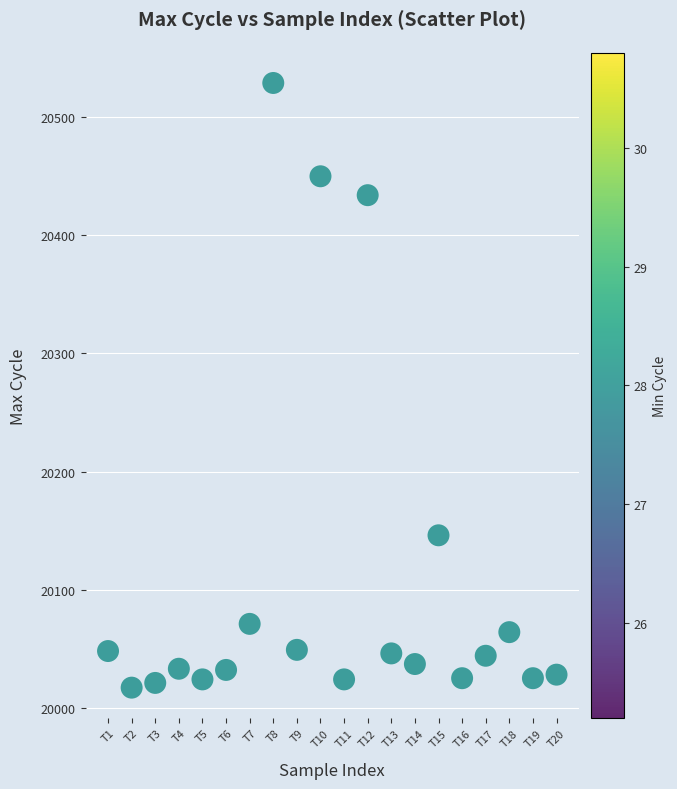

What Y value in the scatter plot is closest to 20273?

20146